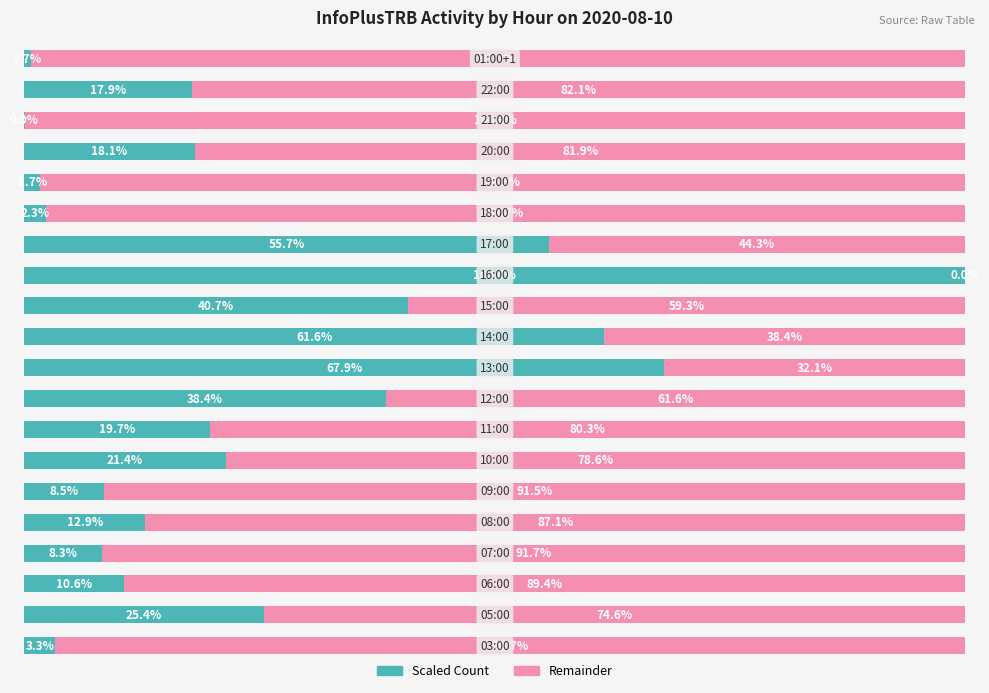

Rank the series by their maximum value, from highest to lowest.

Scaled Count, Remainder